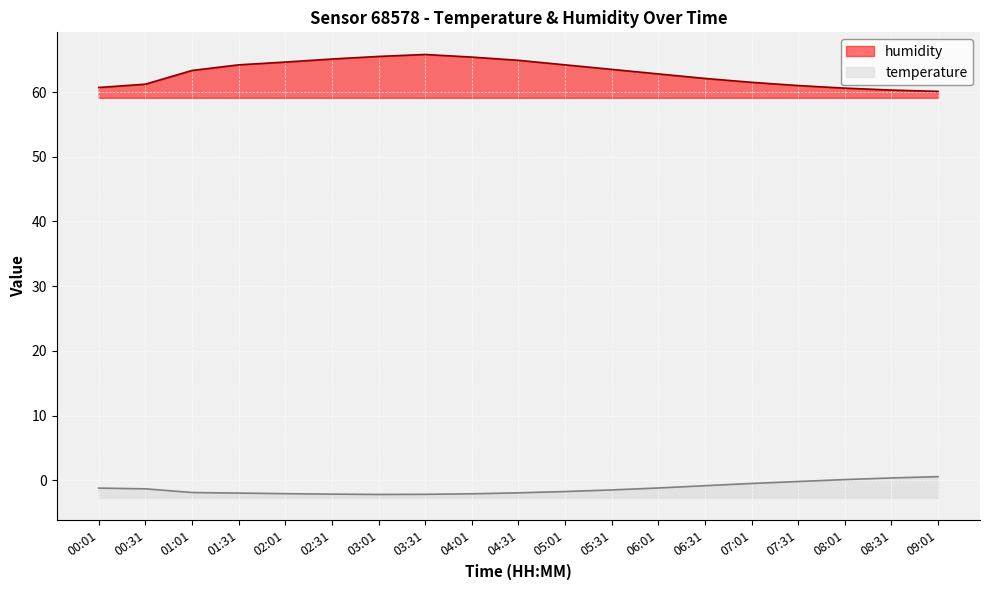

What is the difference between the second highest and minimum values in the temperature series?

2.6